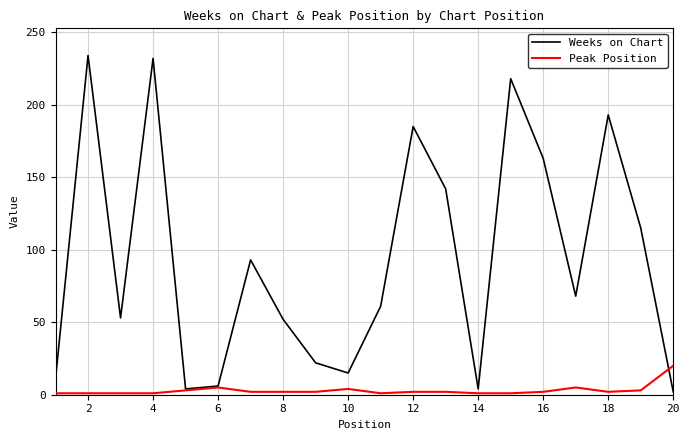

Which series has the widest spread of values?

Weeks on Chart